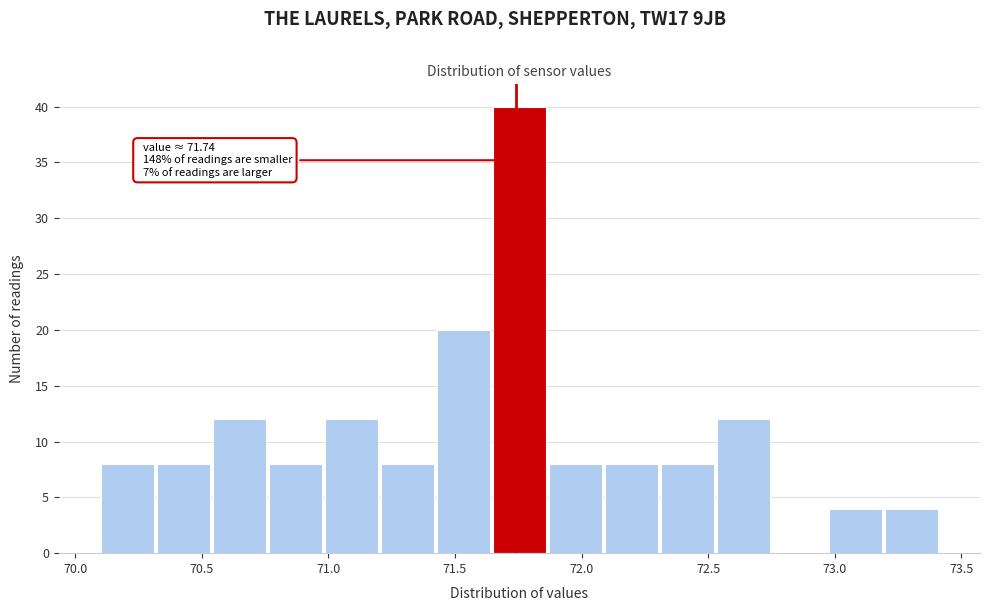

Which range on the x-axis has the tallest bar?

71.65 to 71.85